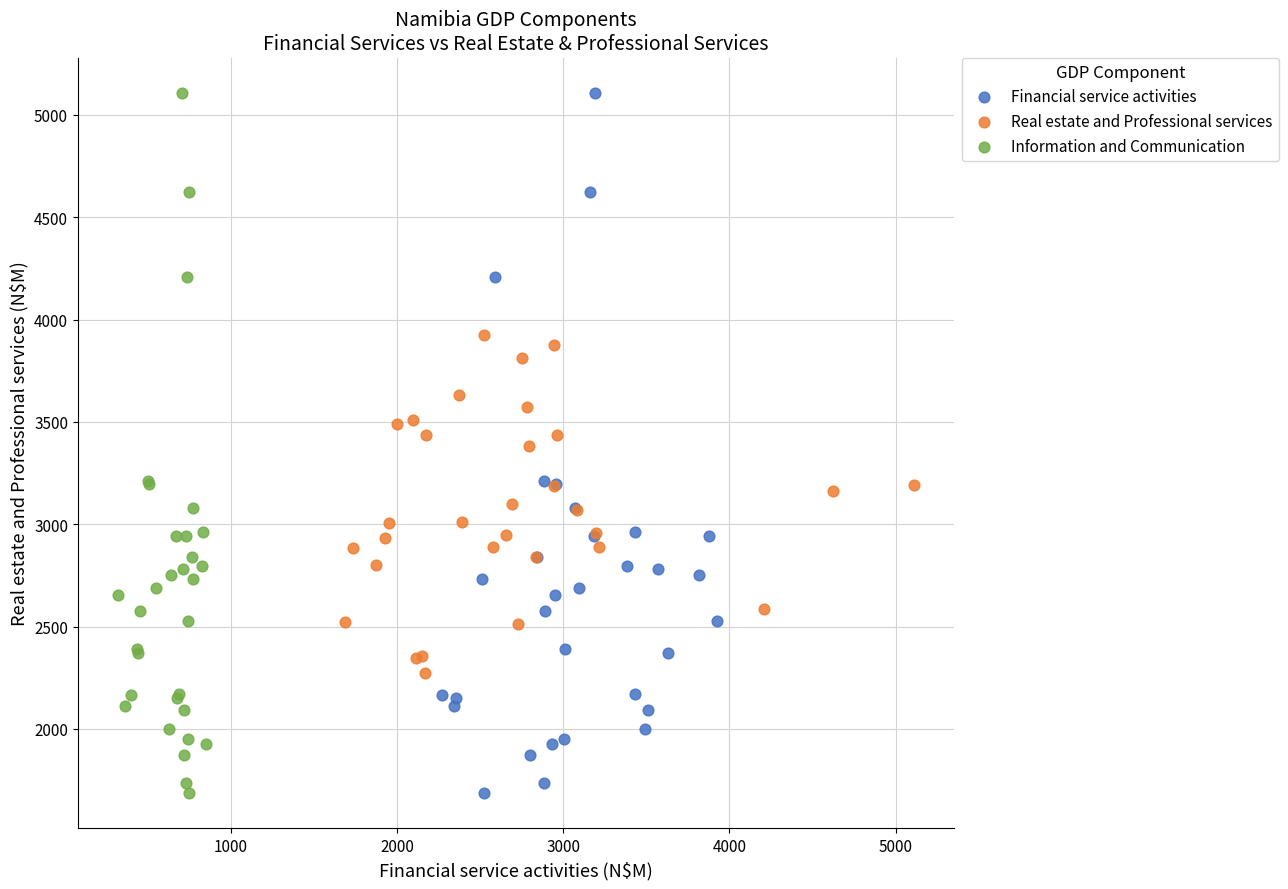

What are all the series names shown in the legend?

Financial service activities, Real estate and Professional services, Information and Communication